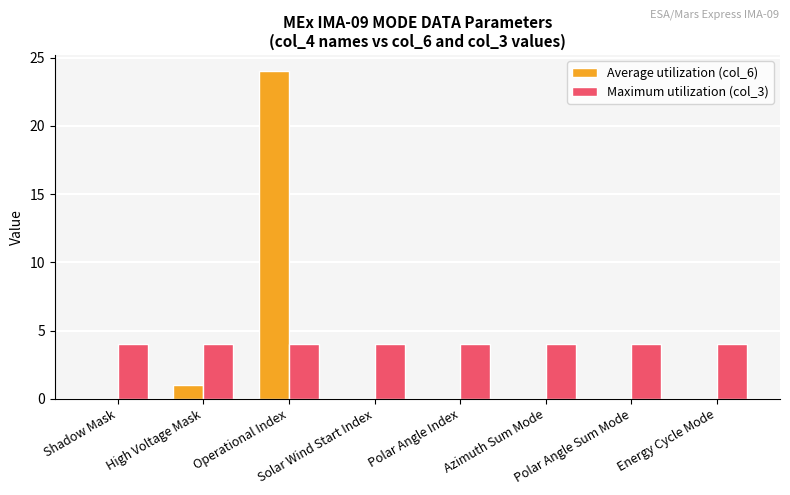

What is the maximum value for Maximum utilization (col_3)?

4